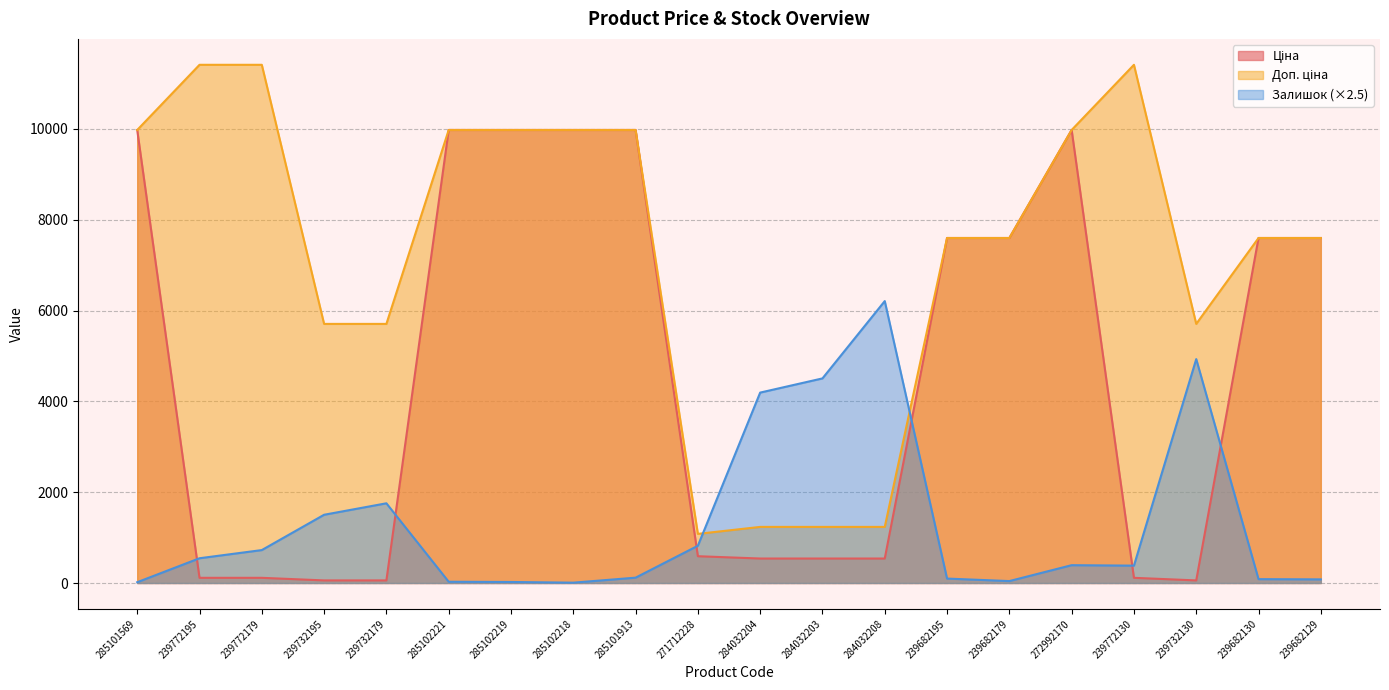

Reading right to left, what are all the values shown in this chart?

Ціна: 7596.5	7596.5	57.0	114.1	9975.0	7596.5	7596.5	539.0	539.0	539.0	589.9	9975.0	9975.0	9975.0	9975.0	57.0	57.0	114.1	114.1	9975.0
Доп. ціна: 7596.5	7596.5	5705.0	11410.0	9975.0	7596.5	7596.5	1235.4	1235.4	1235.4	1081.7	9975.0	9975.0	9975.0	9975.0	5705.0	5705.0	11410.0	11410.0	9975.0
Залишок: 80.0	85.0	4930.0	382.5	392.5	42.5	97.5	6207.5	4505.0	4192.5	820.0	117.5	7.5	22.5	27.5	1755.0	1502.5	725.0	545.0	17.5